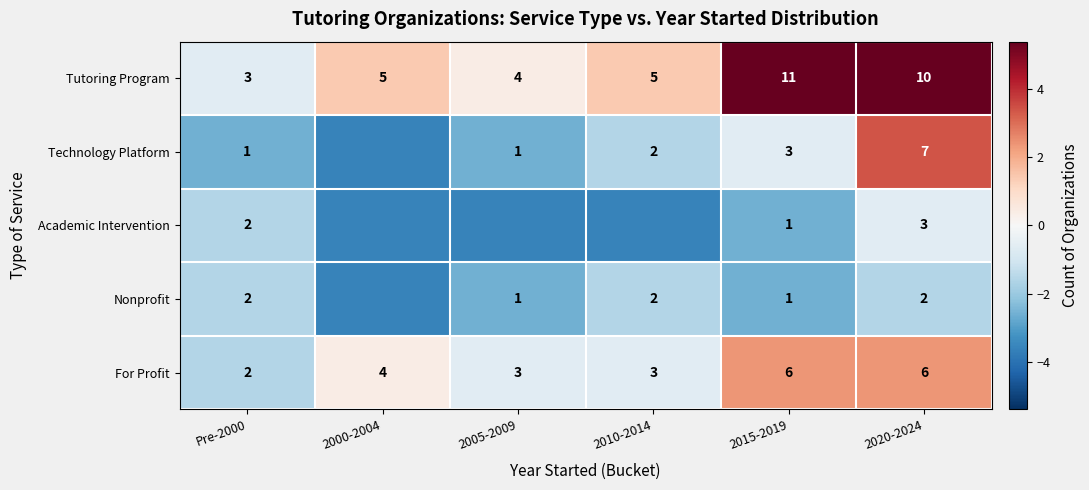

At which label is For Profit closest to 4?

2000-2004